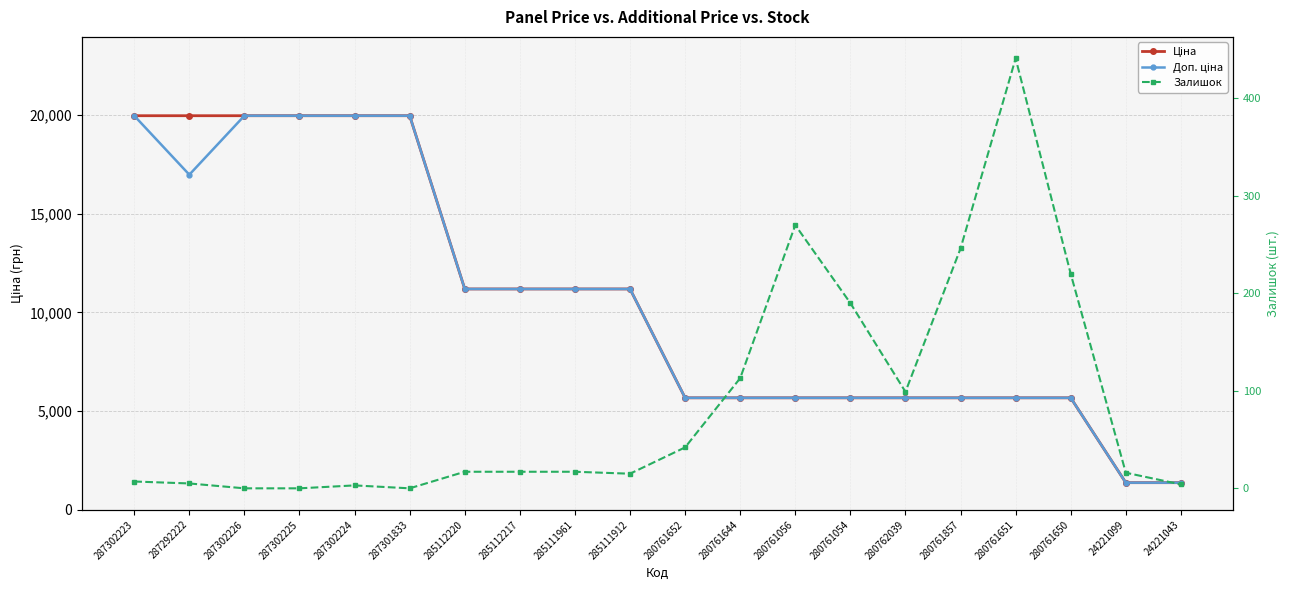

How many series are shown in this chart?

3